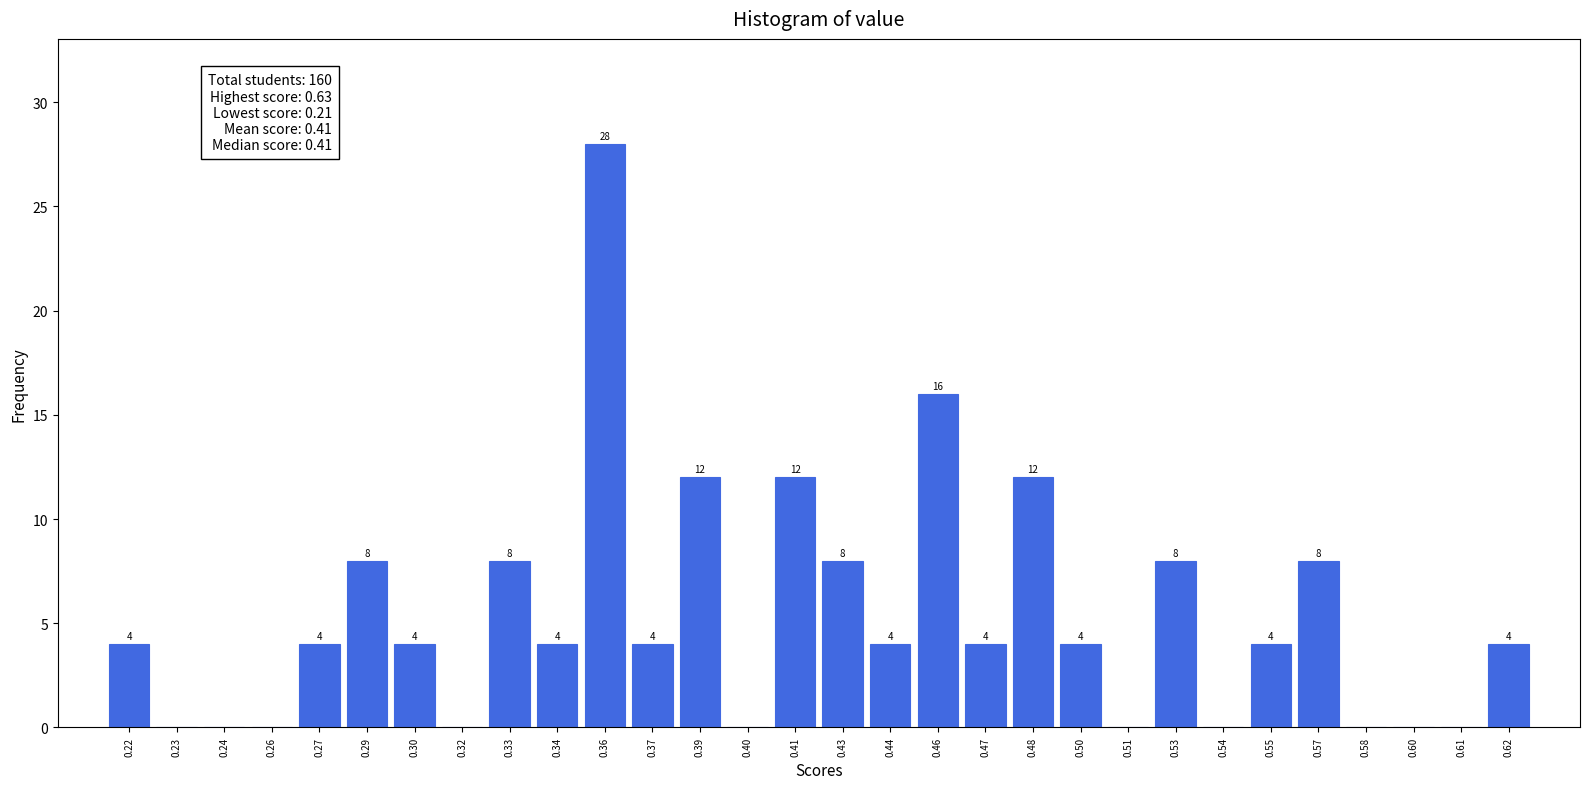

Reading left to right, what are all the values shown in this chart?

0.22=4	0.23=0	0.24=0	0.26=0	0.27=4	0.29=8	0.30=4	0.32=0	0.33=8	0.34=4	0.36=28	0.37=4	0.39=12	0.40=0	0.41=12	0.43=8	0.44=4	0.46=16	0.47=4	0.48=12	0.50=4	0.51=0	0.53=8	0.54=0	0.55=4	0.57=8	0.58=0	0.60=0	0.61=0	0.62=4